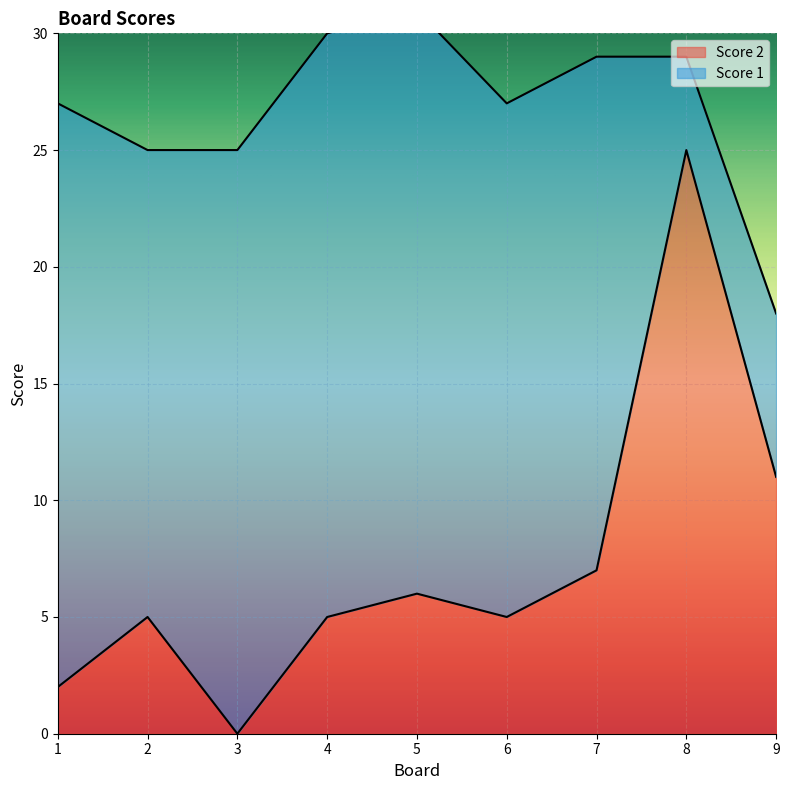

Read the value at 9, to the nearest 10.

10